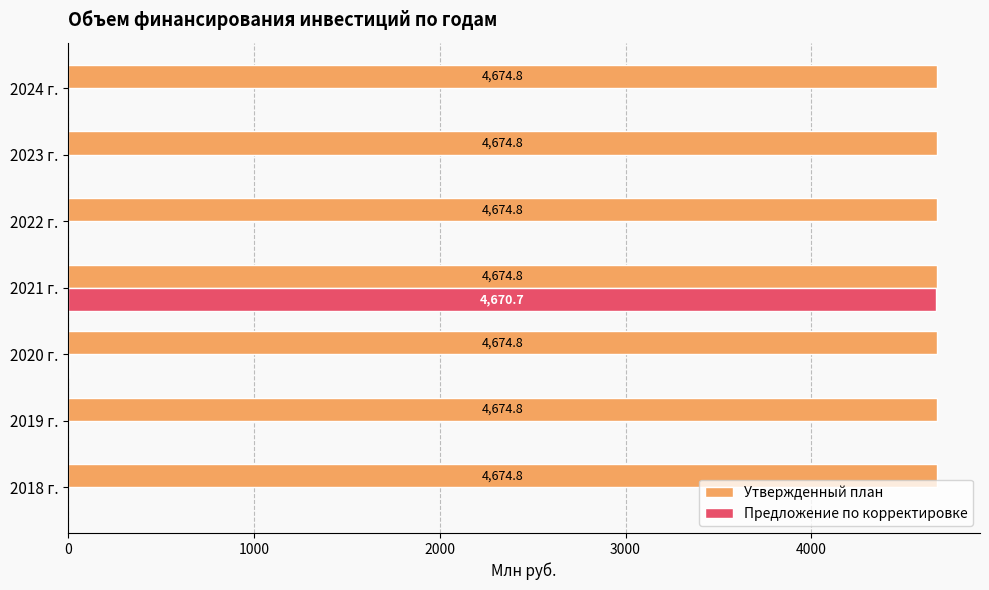

What is the sum of the Утвержденный план values at 2020 г. and 2021 г.?

9349.6